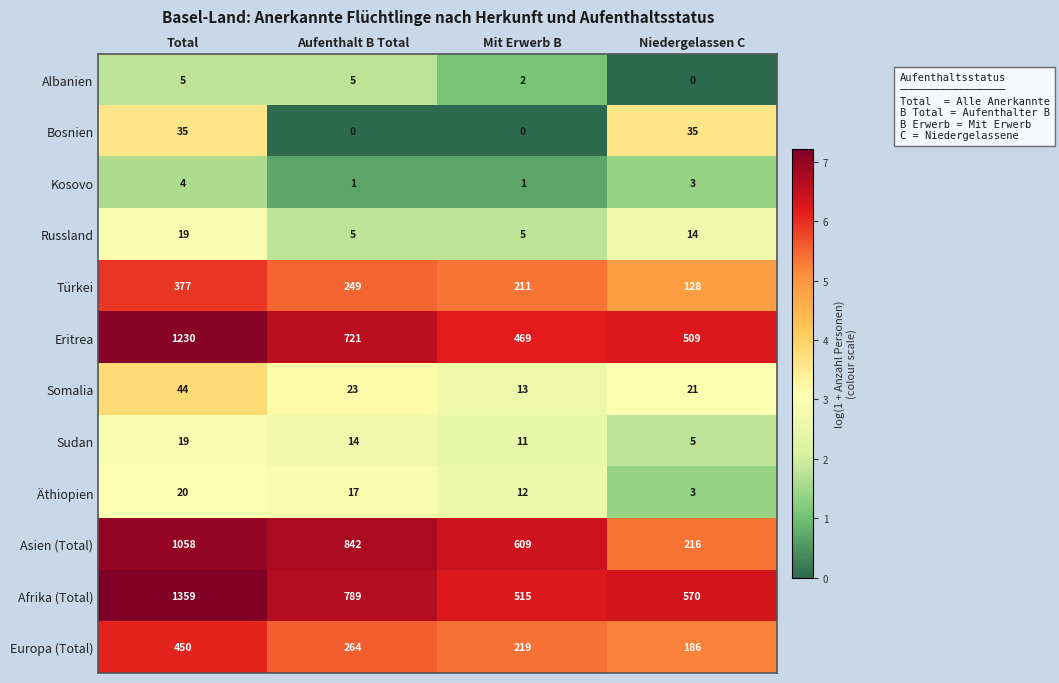

What is the minimum value for Türkei?

128